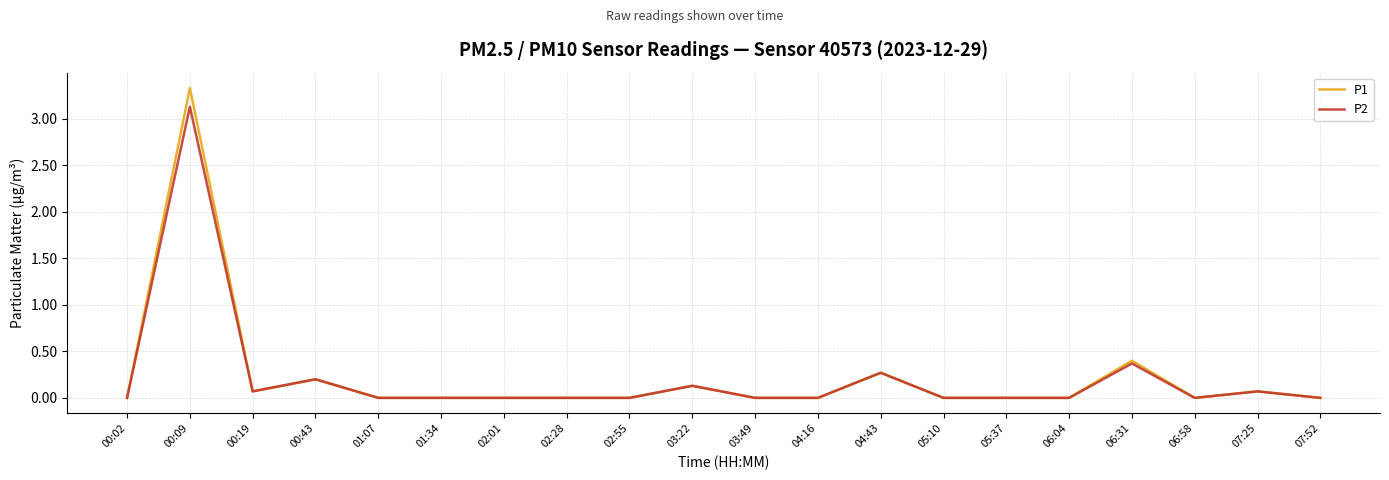

At how many categories does at least one series exceed 2?

1